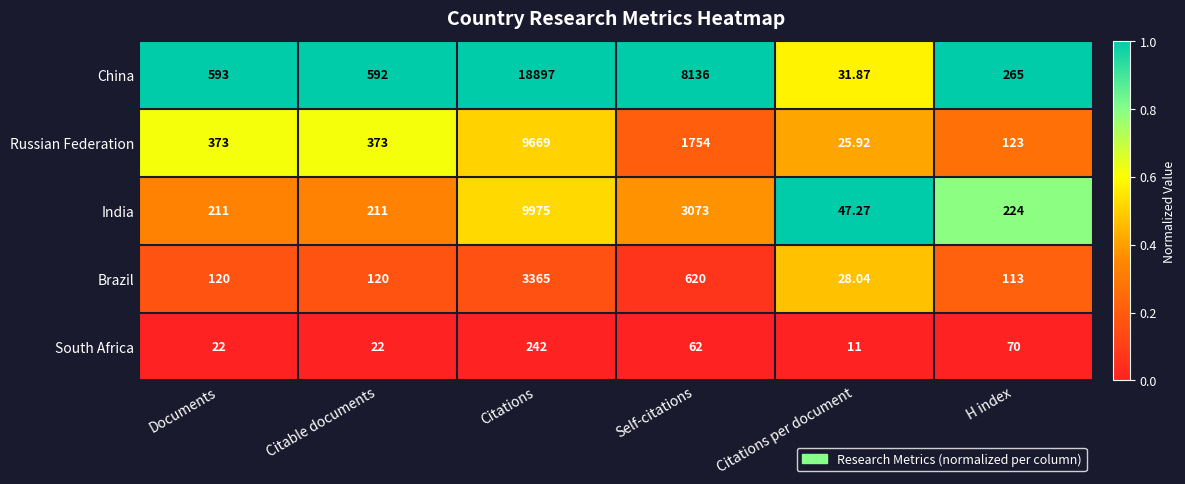

Rank the series at H index from lowest to highest value.

South Africa, Brazil, Russian Federation, India, China